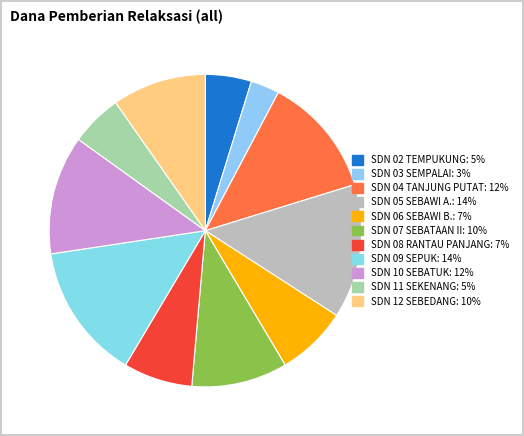

How many segments does this pie chart have?

11